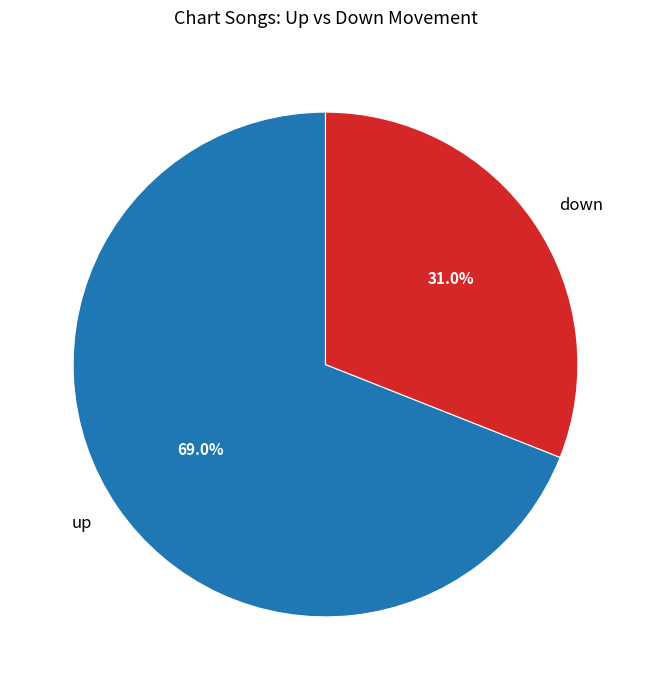

What percentage is the down slice, to the nearest percent?

31%